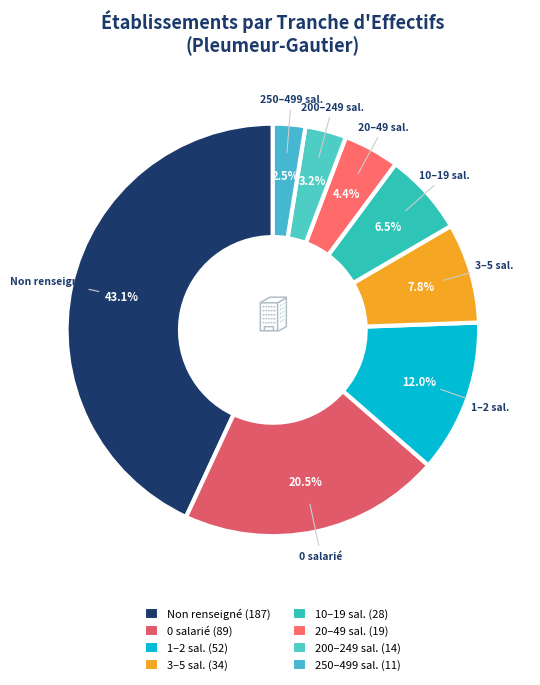

Count the number of slices in the pie.

8